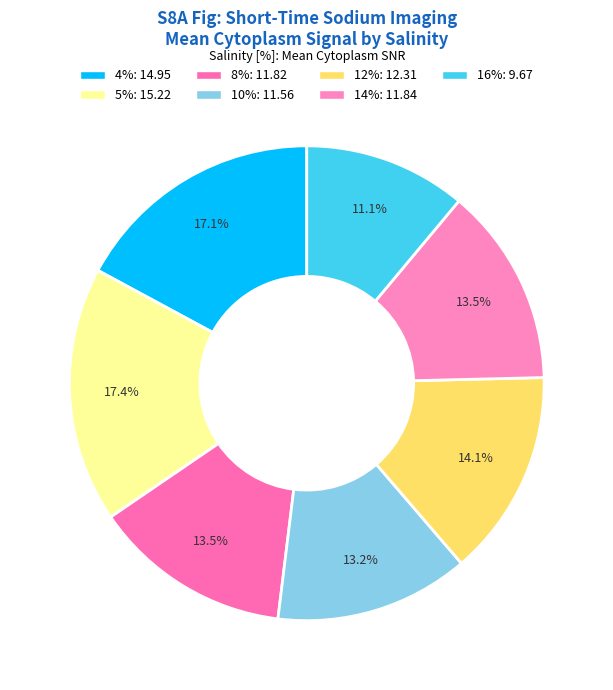

Which slice is the smallest?

16%